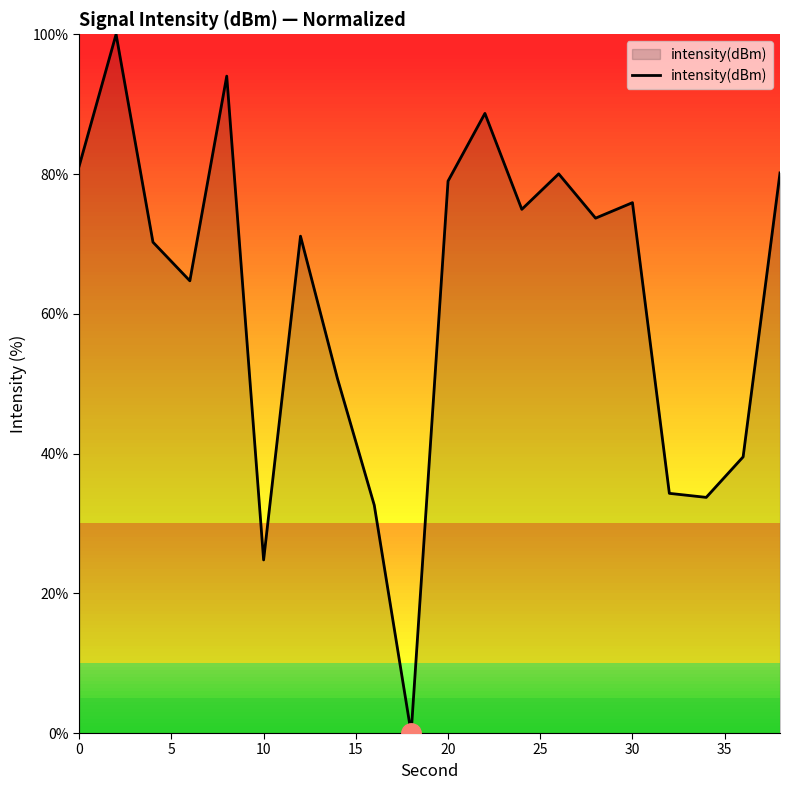

What is the average value?

62.5